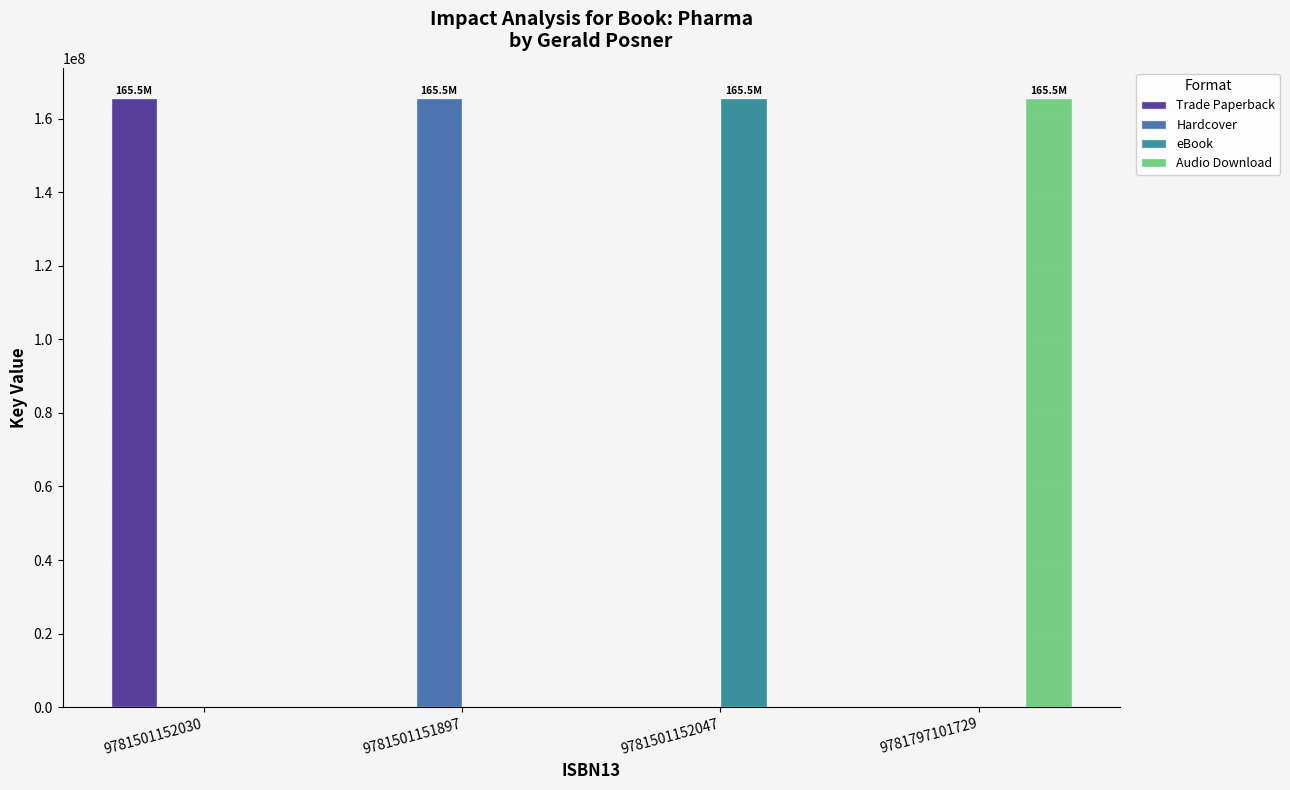

What is the total value across all series at 9781501152030?

165534326